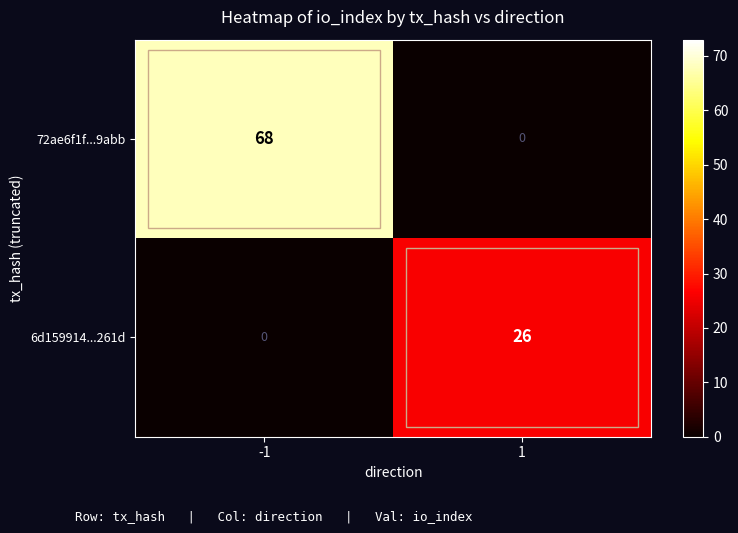

The value of 72ae6f1f...9abb at -1 is 68. True or false?

True